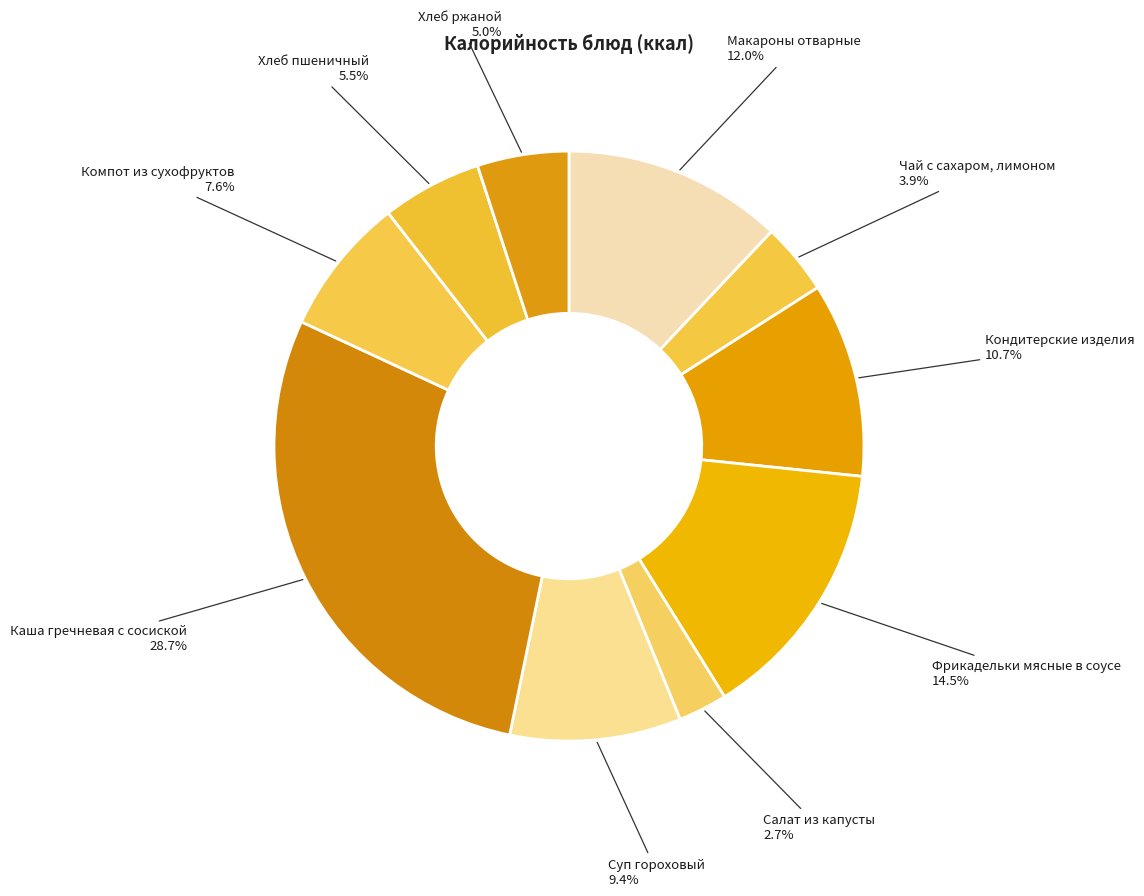

Does any single category account for the majority?

No